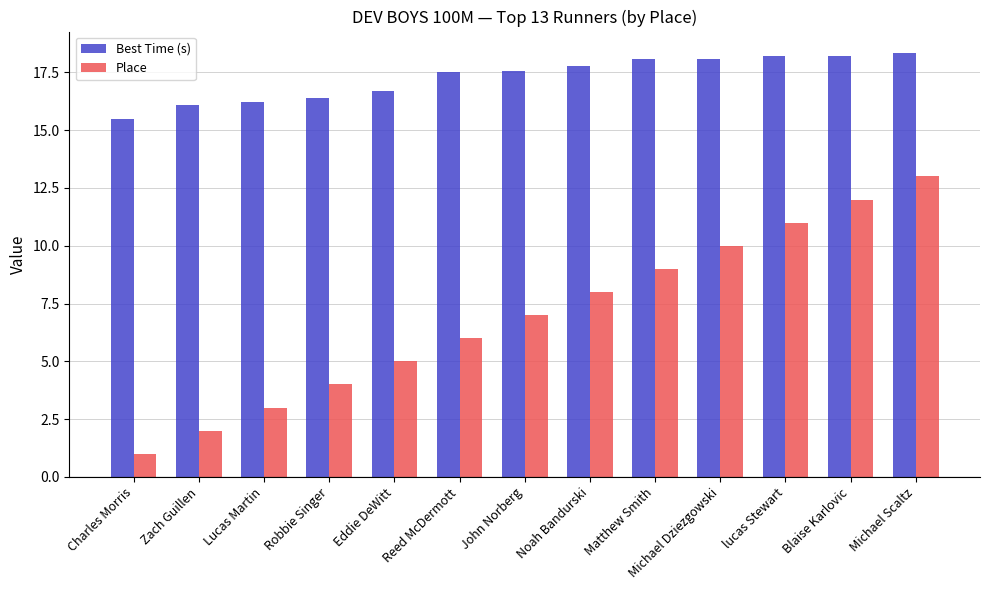

How many groups of bars are there?

13